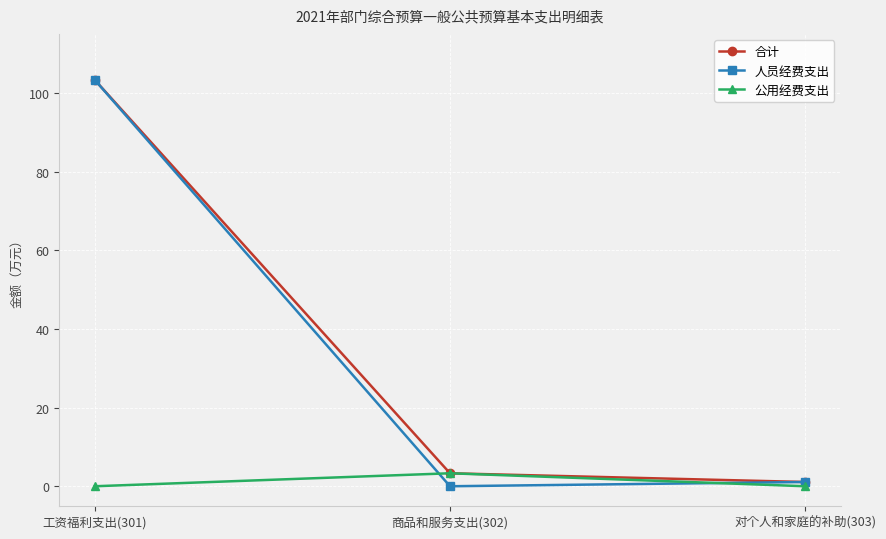

Reading left to right, list all the values displayed in this chart.

合计: 103.3	3.3	1.1
人员经费支出: 103.3	0.0	1.1
公用经费支出: 0.0	3.3	0.0